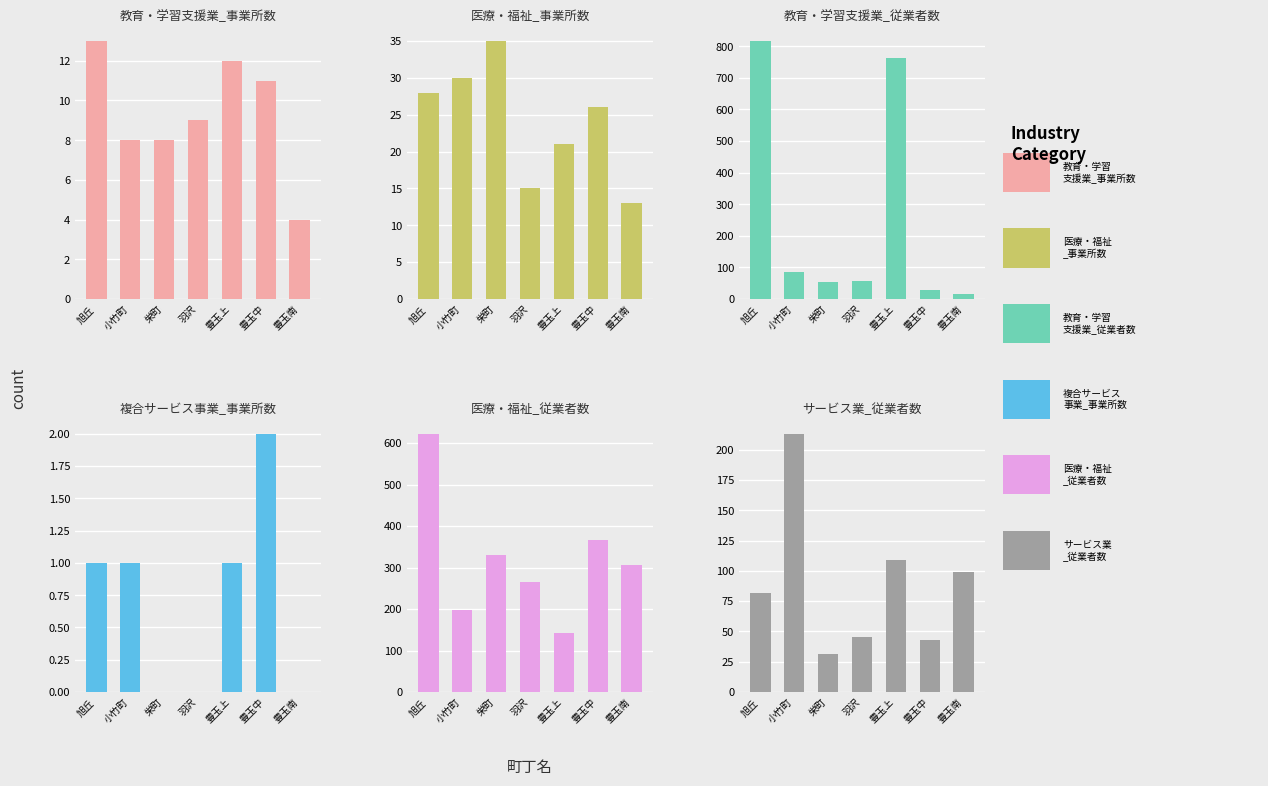

The 教育・学習支援業_事業所数 series shows 4 at 豊玉中. True or false?

False